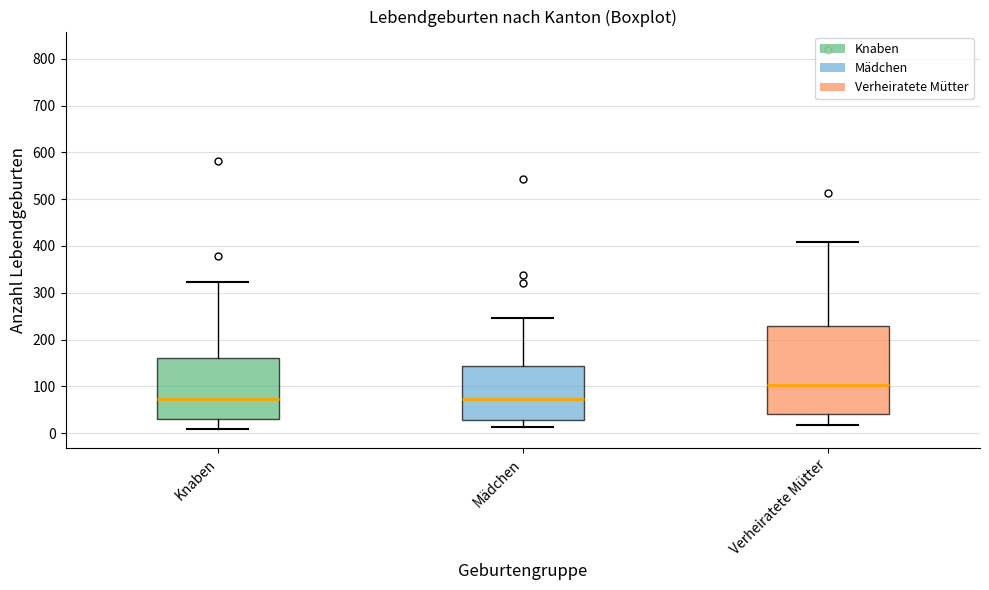

Reading left to right, transcribe this box plot: for each box, give where its median line is, the range the box spans, and where its two whiskers end, as read against the y-axis. The values are not printed on the chart, so give them approximately, as read against the axis.

Knaben: median 70, box 30 to 160, whiskers 10 to 320
Mädchen: median 70, box 30 to 140, whiskers 10 to 250
Verheiratete Mütter: median 100, box 40 to 230, whiskers 20 to 410